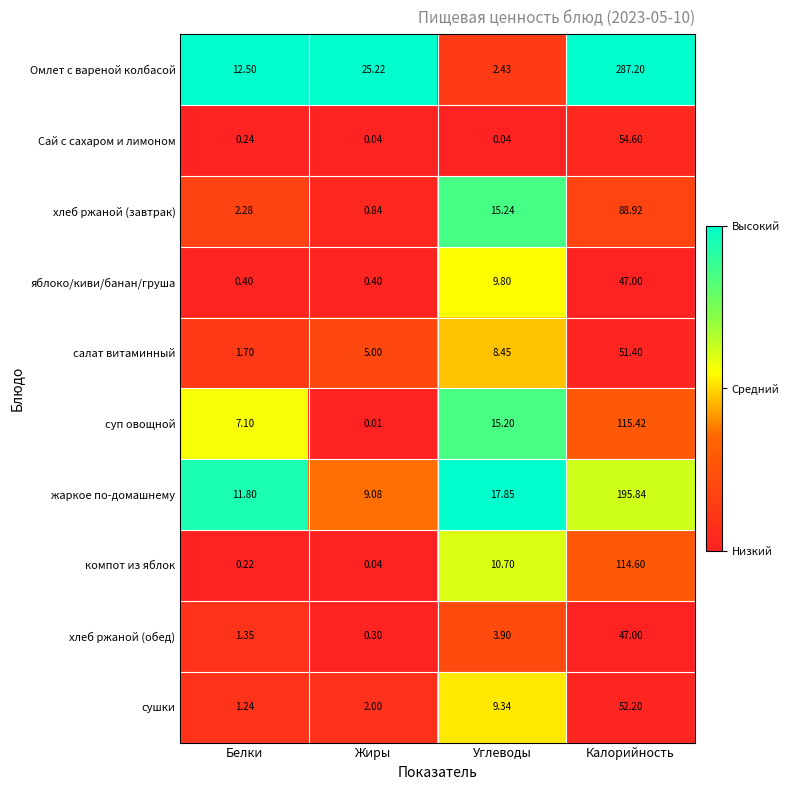

At which label does суп овощной first exceed 15?

Углеводы